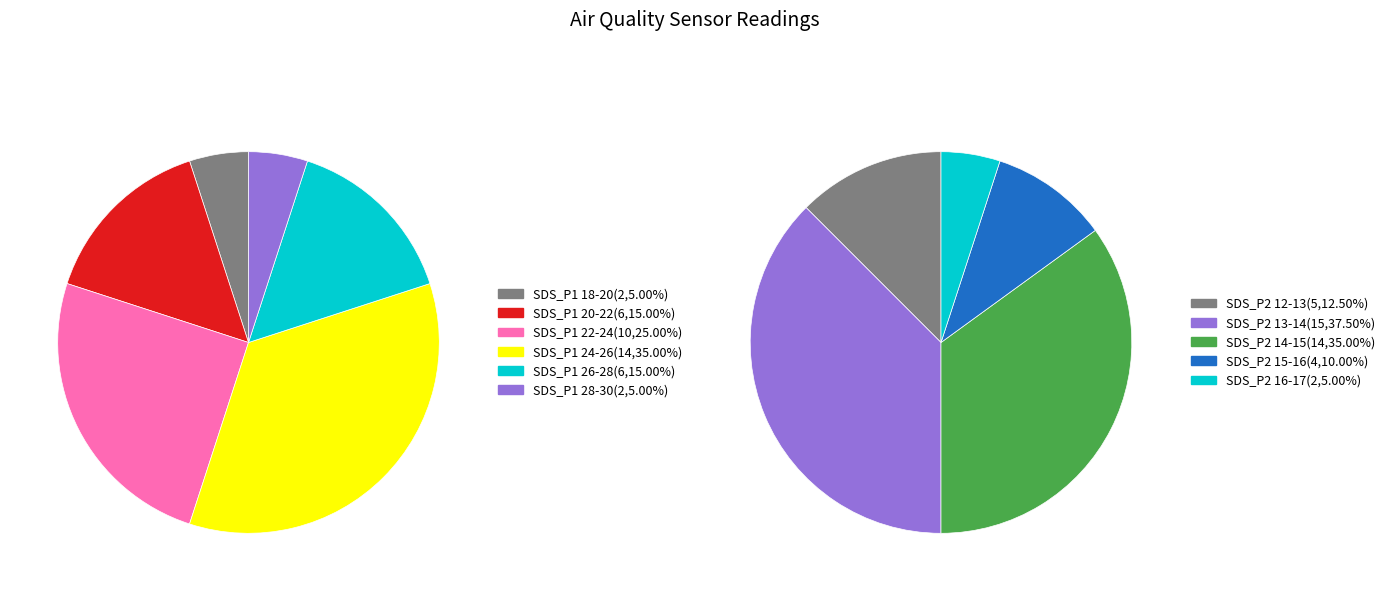

What portion of the pie excludes 39?

97.5%